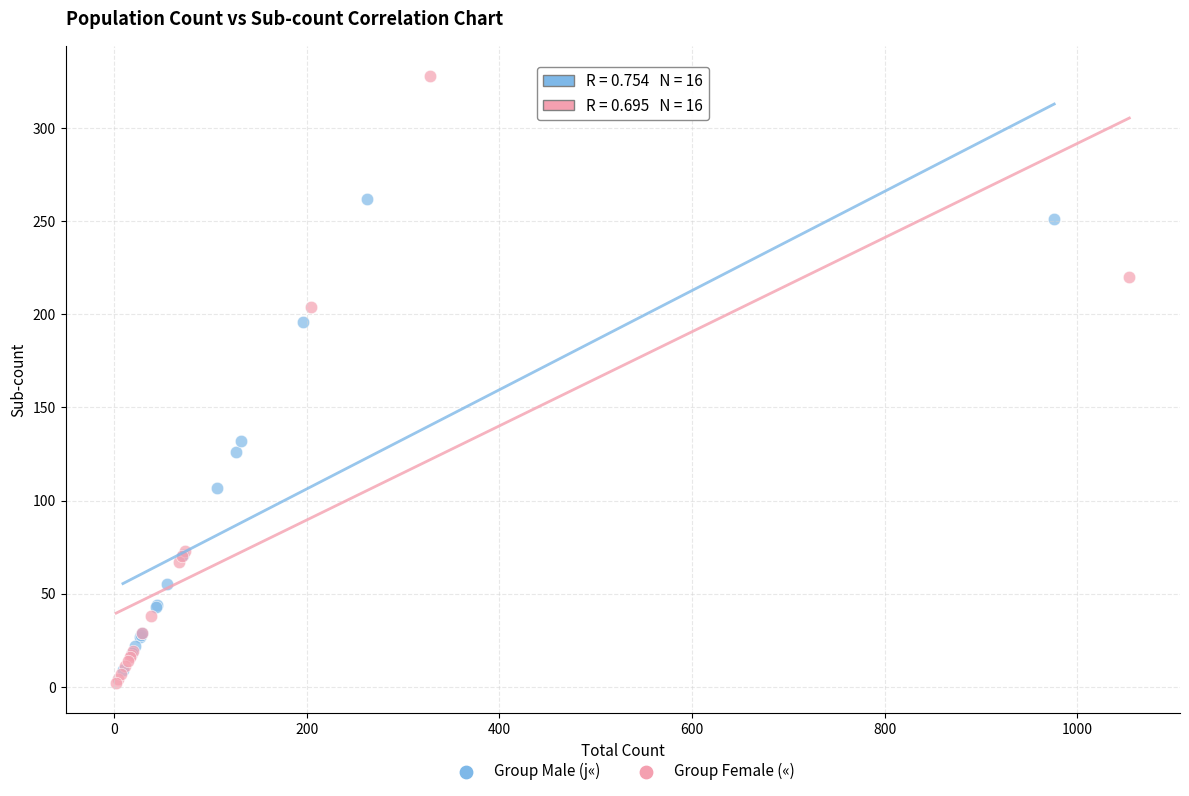

Which series contains the lowest Y value?

Group Female («)